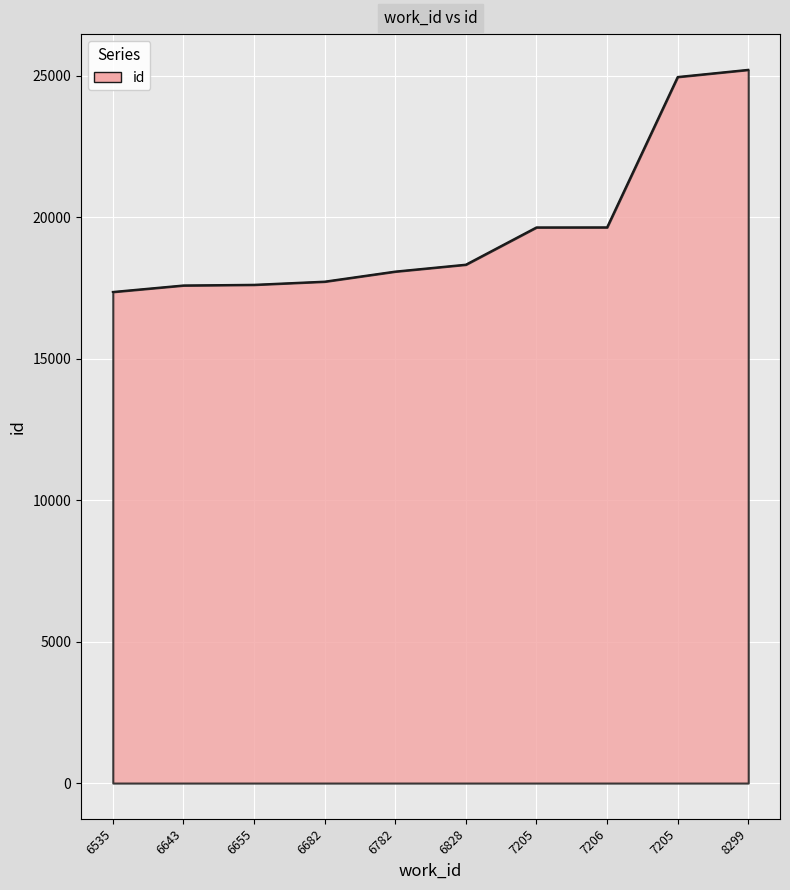

Does the chart have visible grid lines?

Yes